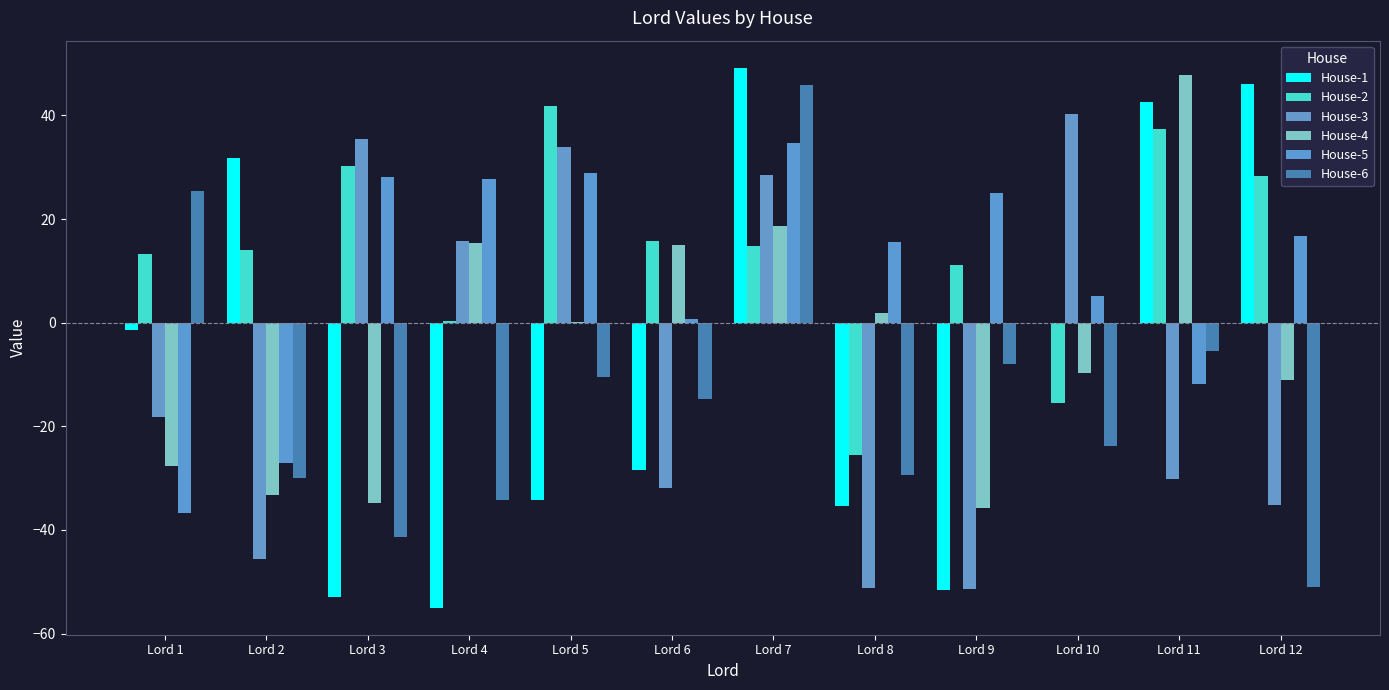

How many positive values does the House-3 series have?

5